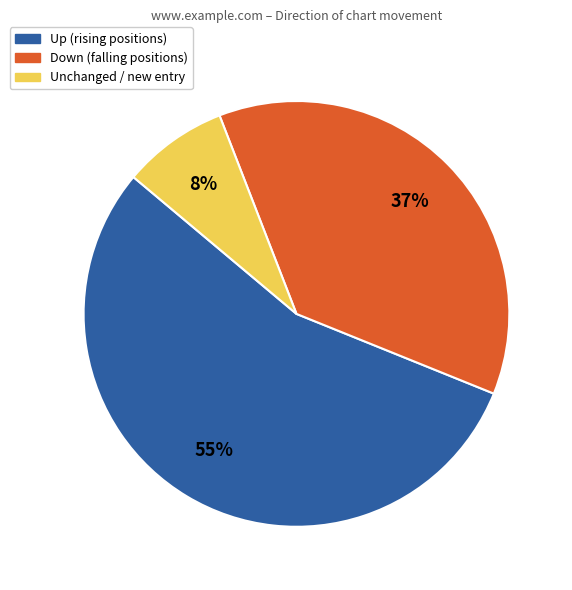

Does any single category account for the majority?

Yes